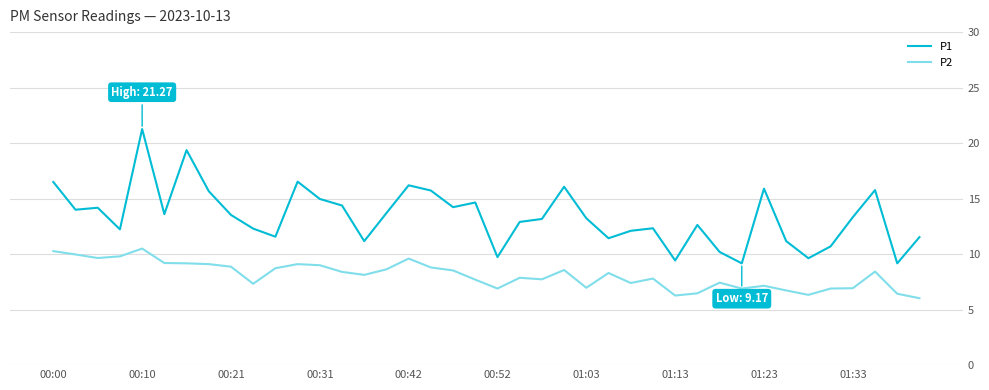

True or false: P1 has more than 1 interior local peaks.

True